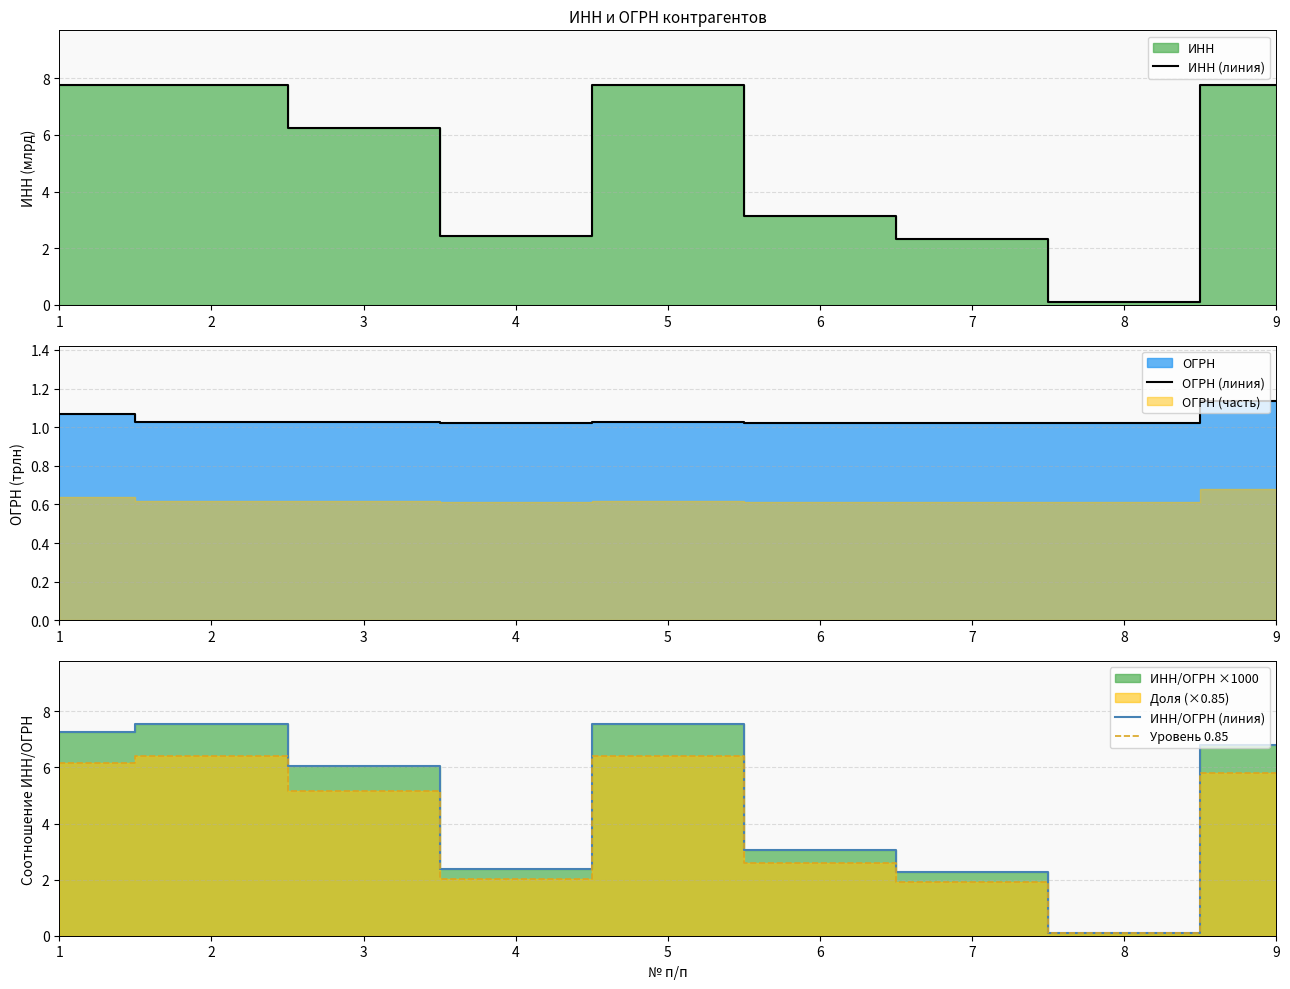

What is the spread (max minus min) of values at 8?

0.9